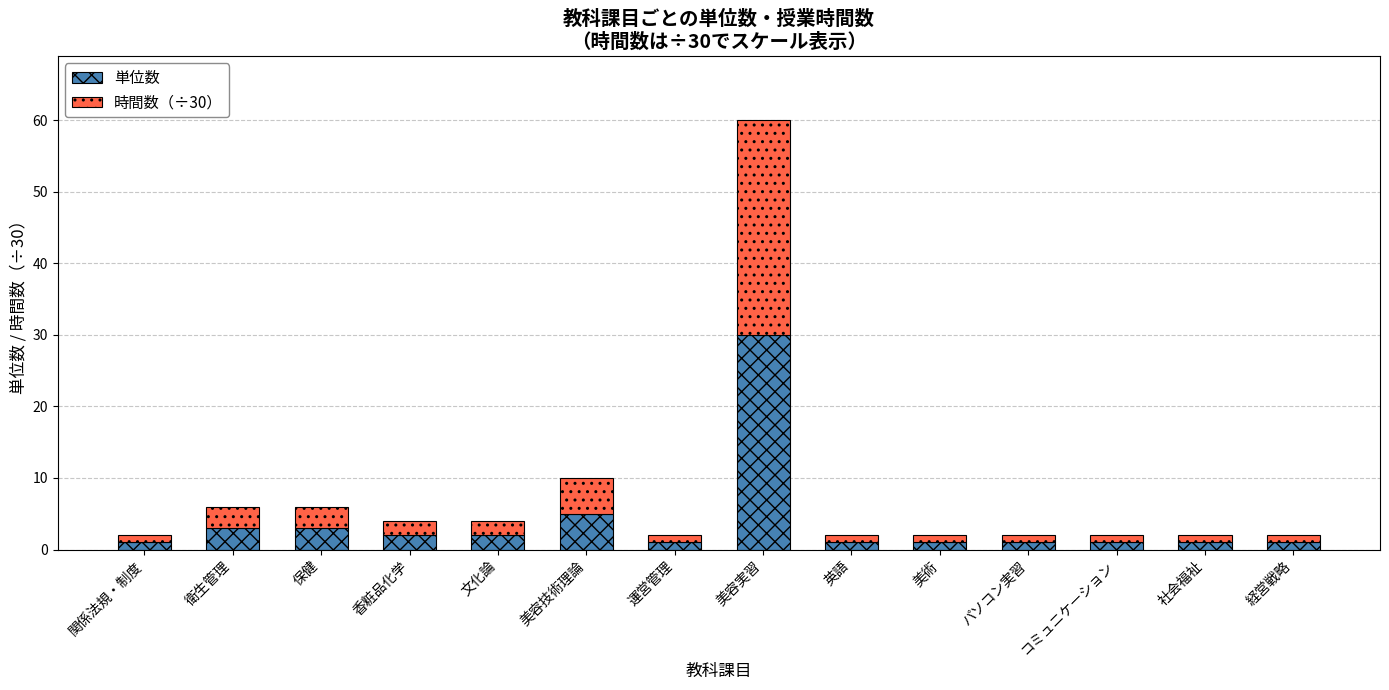

How many distinct data groups are displayed?

2